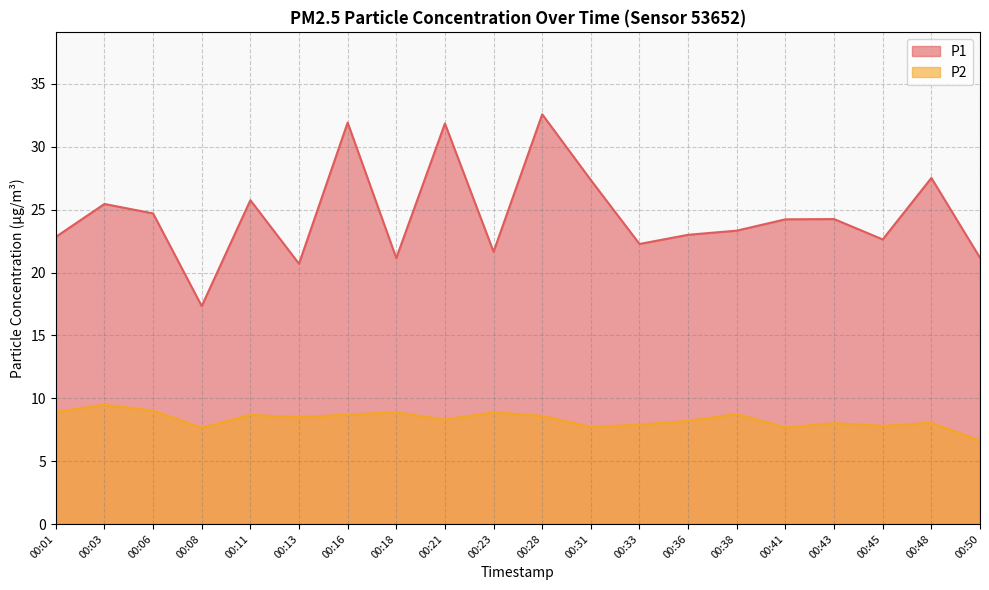

Reading left to right, list all the values displayed in this chart.

P1: 00:01=22.8	00:03=25.4	00:06=24.7	00:08=17.3	00:11=25.8	00:13=20.7	00:16=31.9	00:18=21.1	00:21=31.9	00:23=21.6	00:28=32.6	00:31=27.4	00:33=22.3	00:36=23.0	00:38=23.3	00:41=24.2	00:43=24.2	00:45=22.6	00:48=27.5	00:50=21.2
P2: 00:01=8.9	00:03=9.5	00:06=9.0	00:08=7.7	00:11=8.7	00:13=8.5	00:16=8.7	00:18=8.9	00:21=8.3	00:23=8.9	00:28=8.6	00:31=7.7	00:33=7.9	00:36=8.2	00:38=8.8	00:41=7.7	00:43=8.0	00:45=7.8	00:48=8.1	00:50=6.6